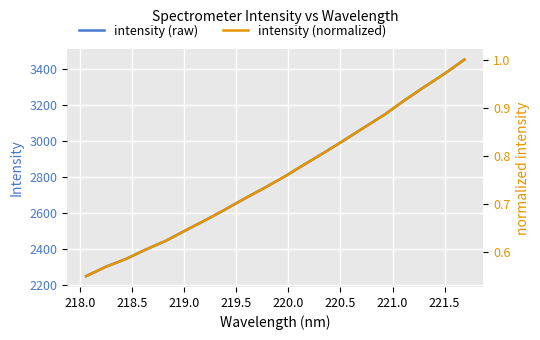

What is the lowest value of the intensity (raw) series?

2251.7